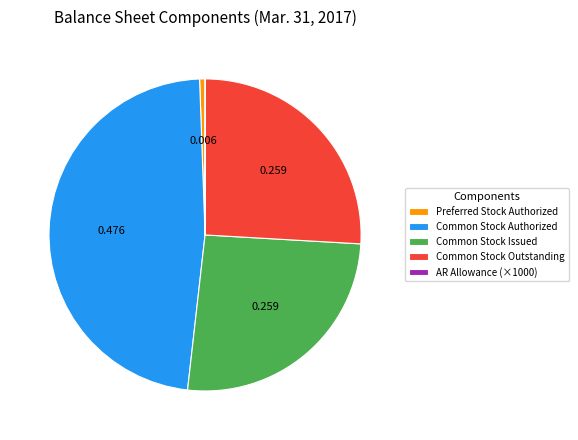

Is there a majority slice in this chart?

No